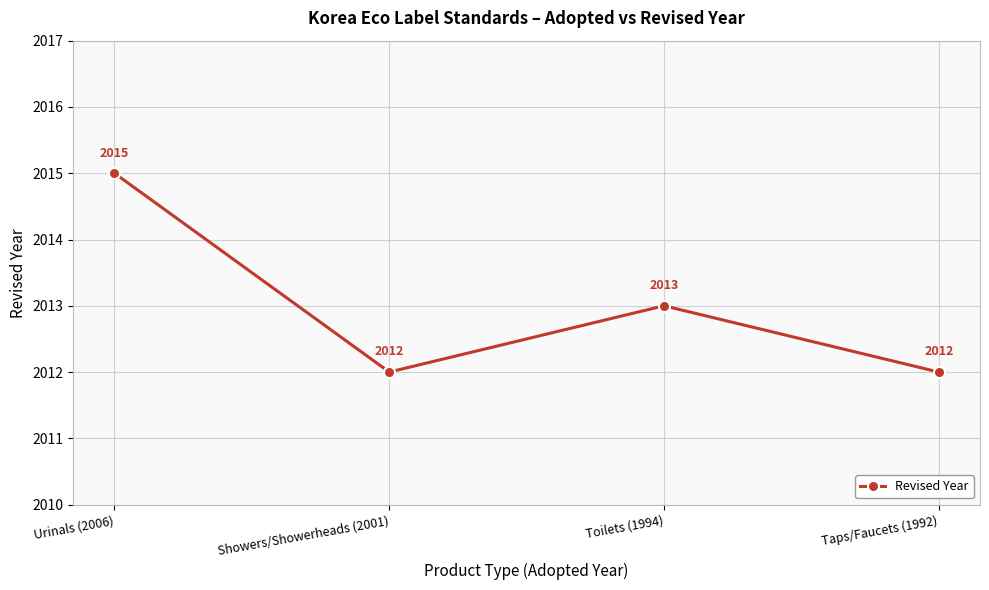

True or false: the data shows 1380 at Taps/Faucets (1992).

False